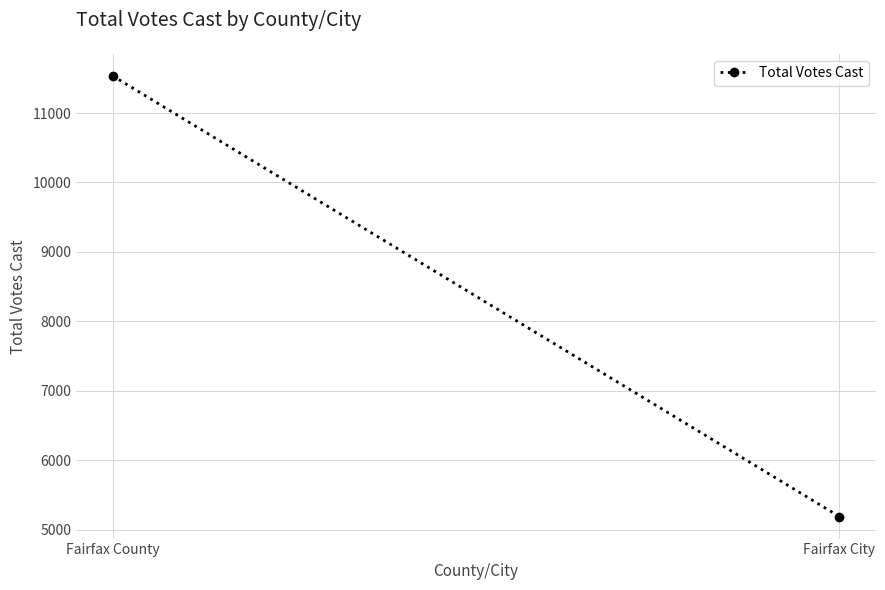

What is the average value?

8363